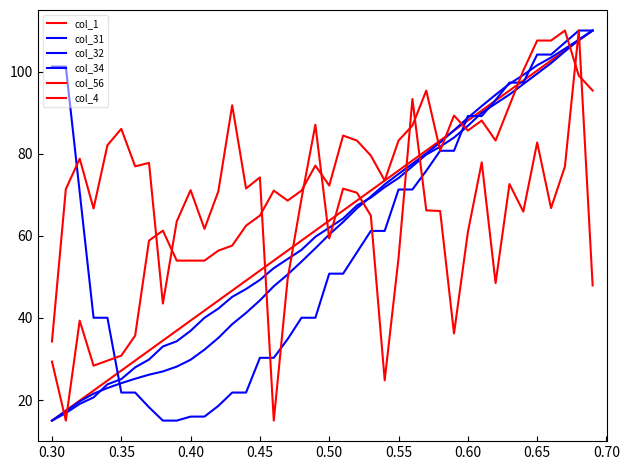

True or false: col_1 has more than 0 interior local peaks.

False